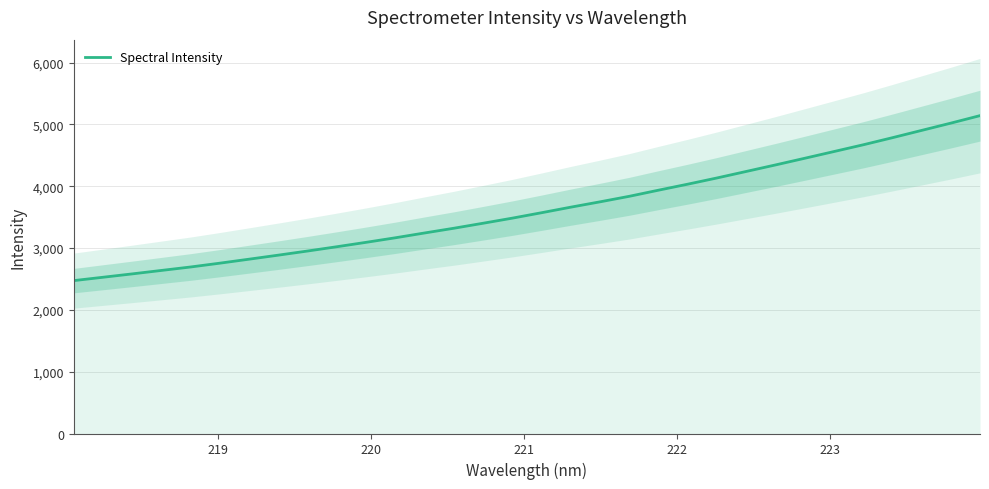

What is the maximum value shown in the chart?

5141.3